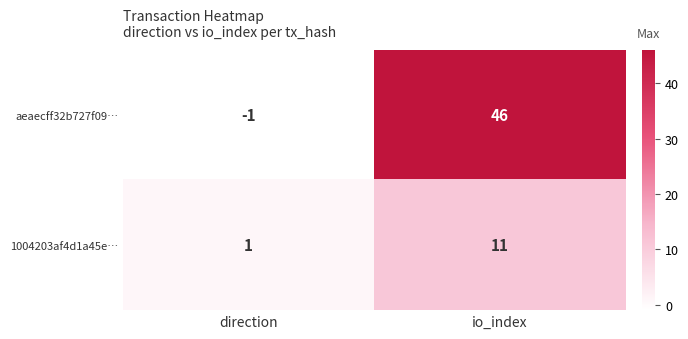

List the series in order of their peak value, lowest first.

1004203af4d1a45e…, aeaecff32b727f09…